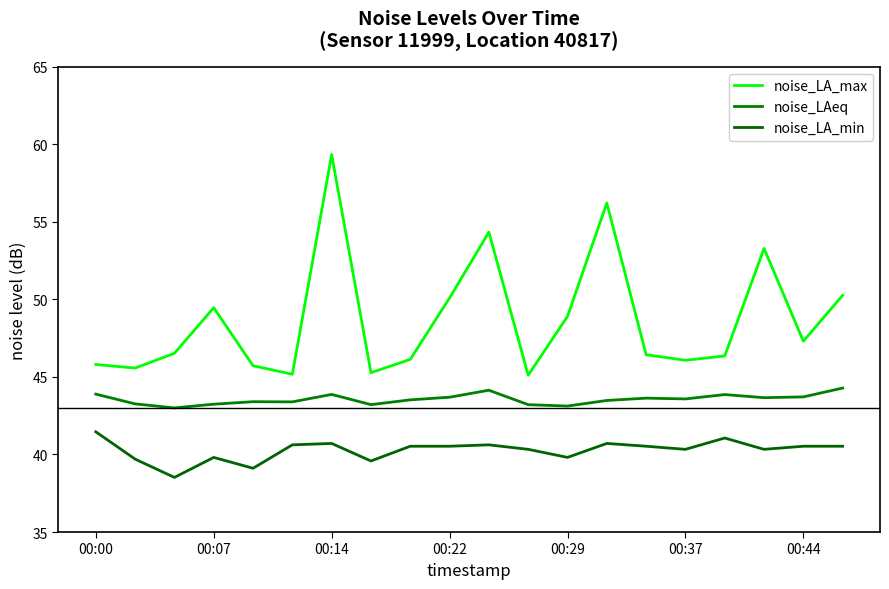

True or false: noise_LA_min and noise_LAeq intersect in this chart.

False